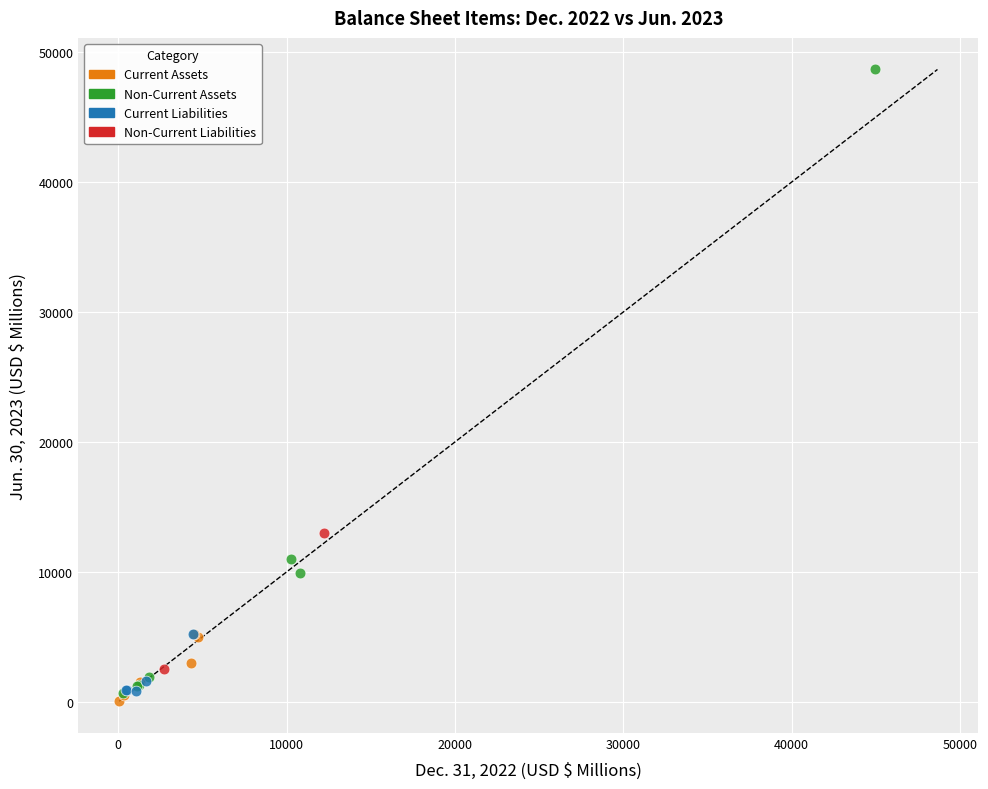

Which series contains the highest Y value?

Non-Current Assets